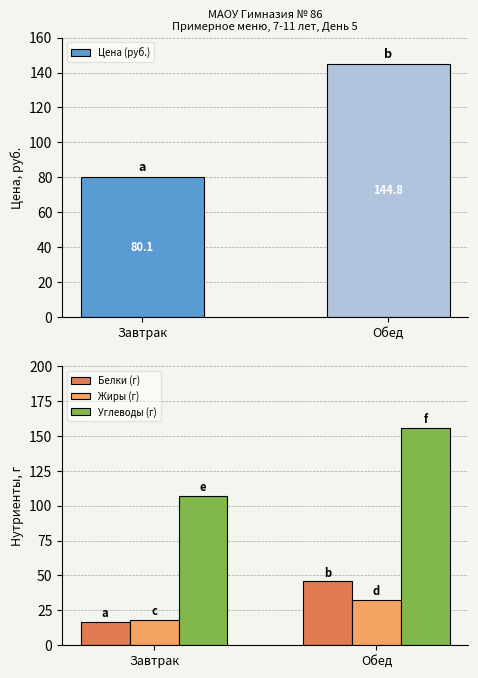

Which has a higher value, Обед or Завтрак?

Обед